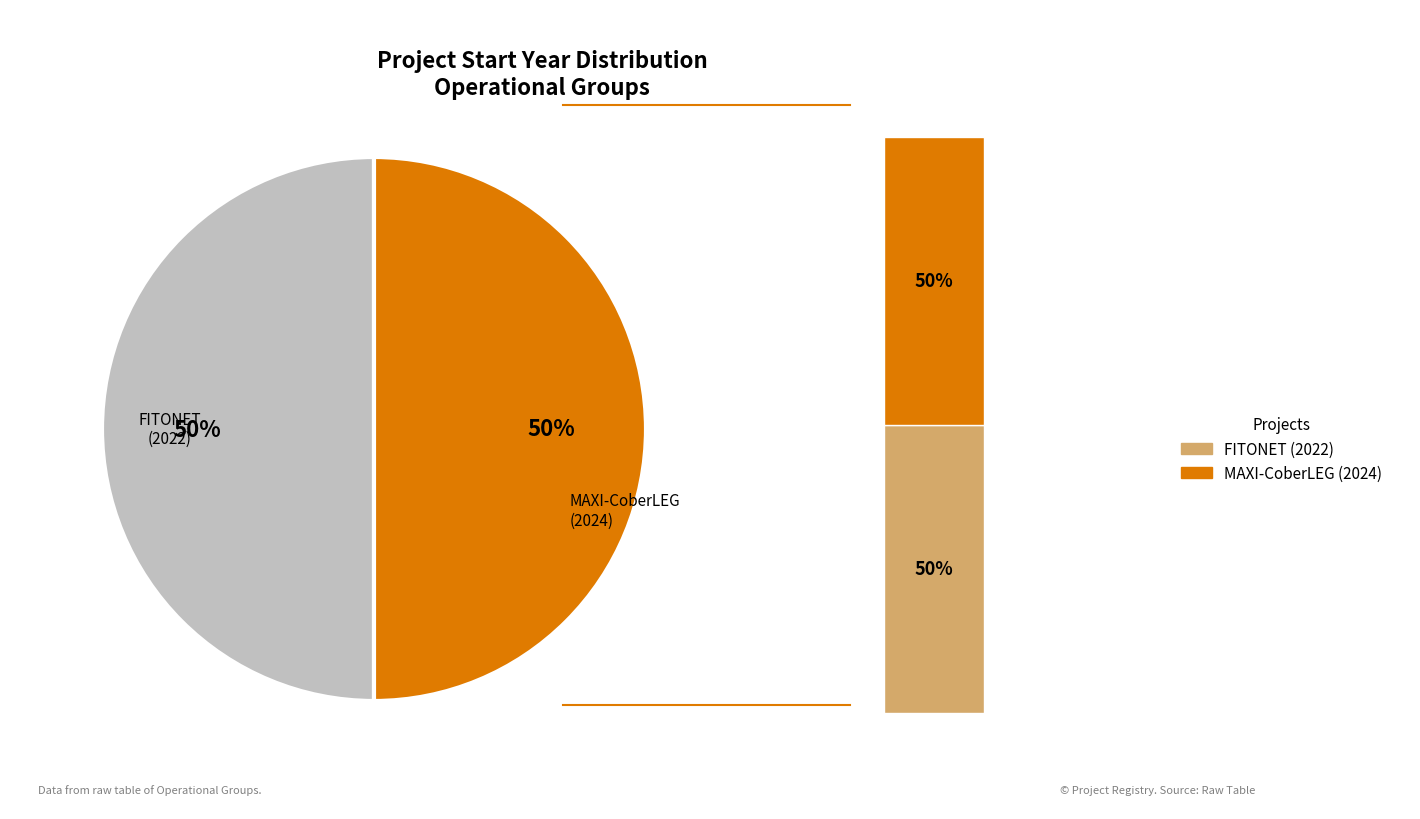

How much of the chart is everything except FITONET Operational Group?

50.0%